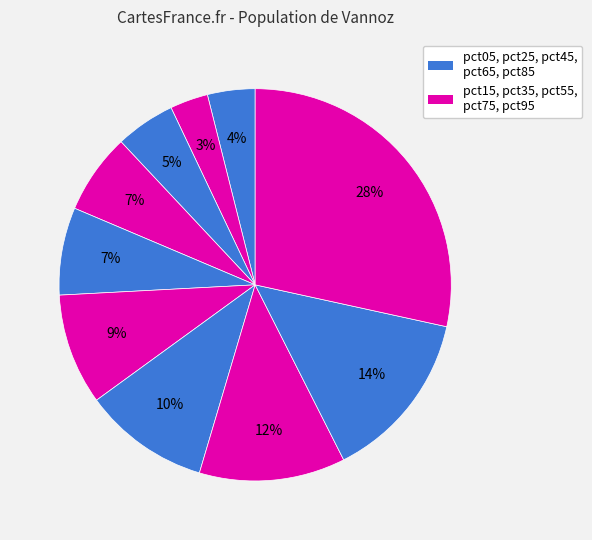

To the nearest percent, what is the difference between the largest and smallest slice percentages?

25%